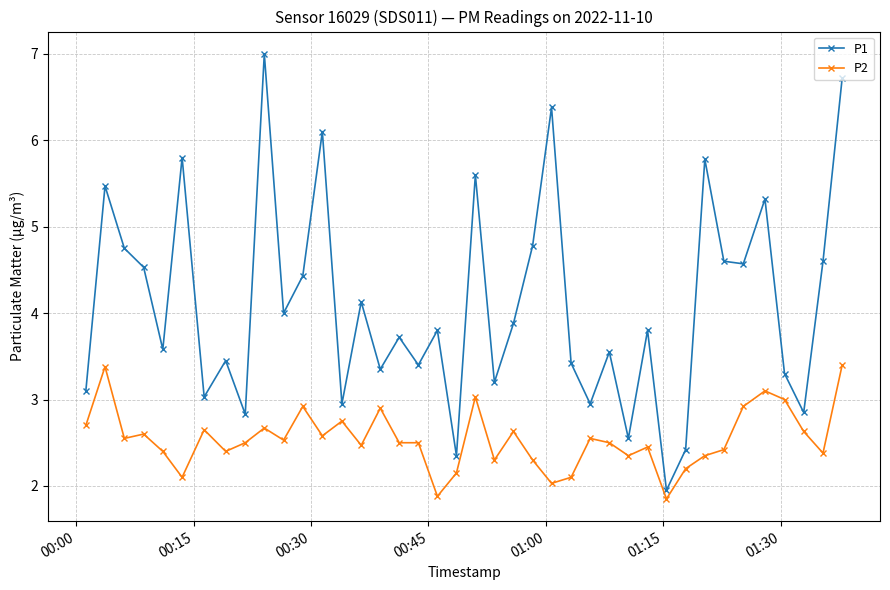

Which series has the widest spread of values?

P1